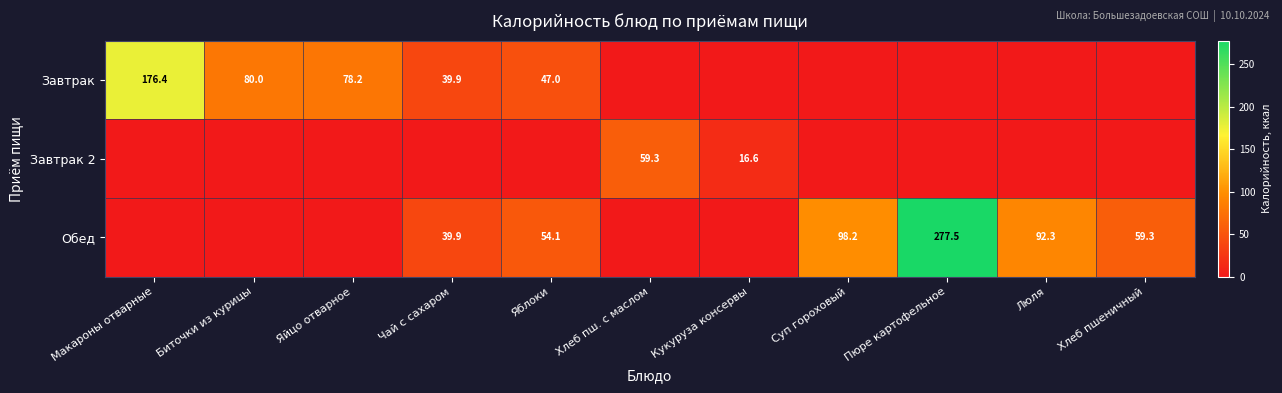

True or false: Завтрак has a value of 39.9 at Чай с сахаром.

True